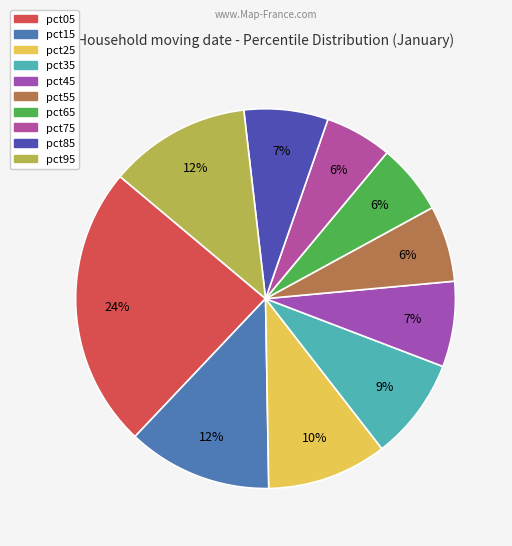

How much of the chart is everything except pct75?

94.3%